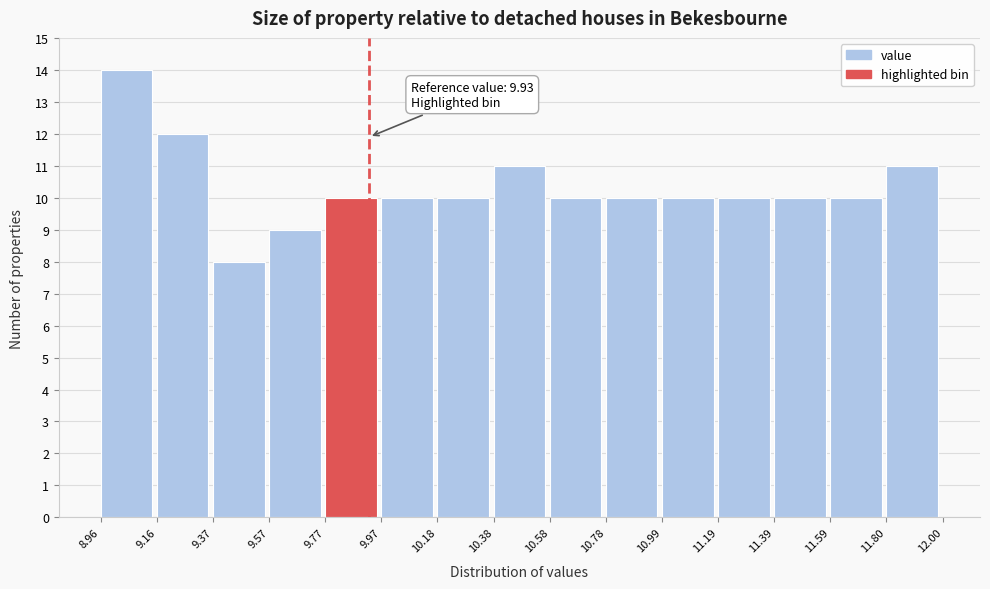

Over which range of the x-axis is the bar tallest?

8.96 to 9.16